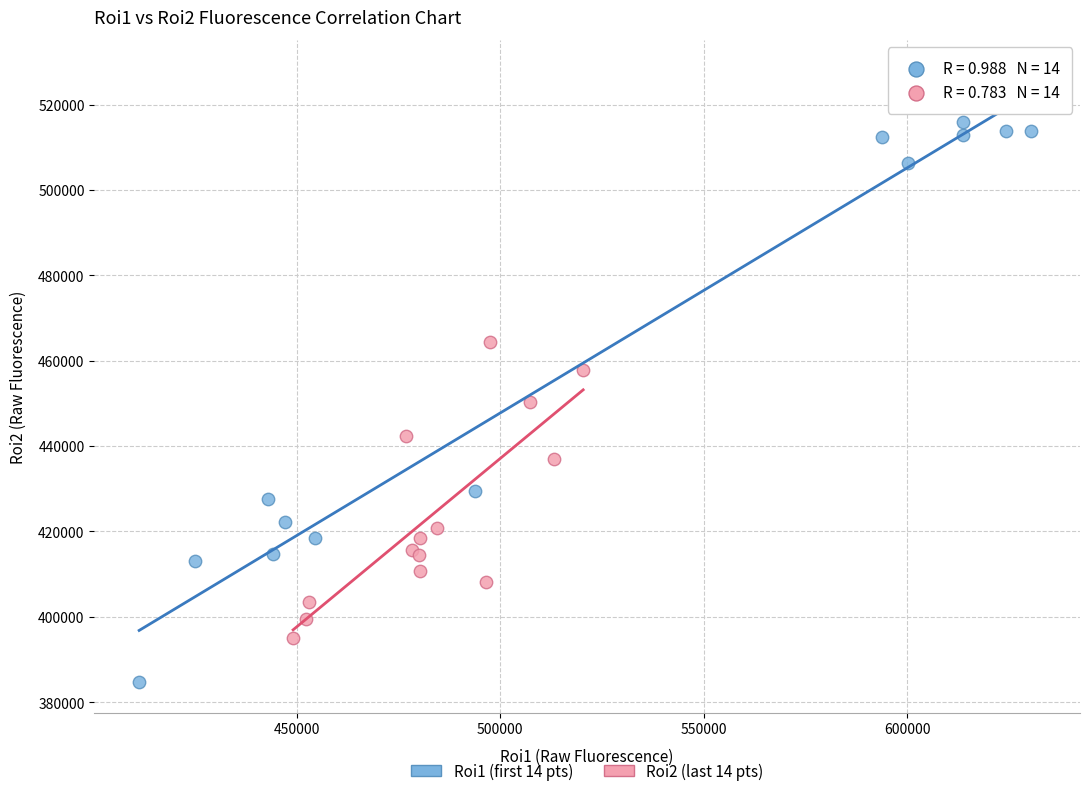

What are all the series names shown in the legend?

Roi1 (first 14 pts), Roi2 (last 14 pts)